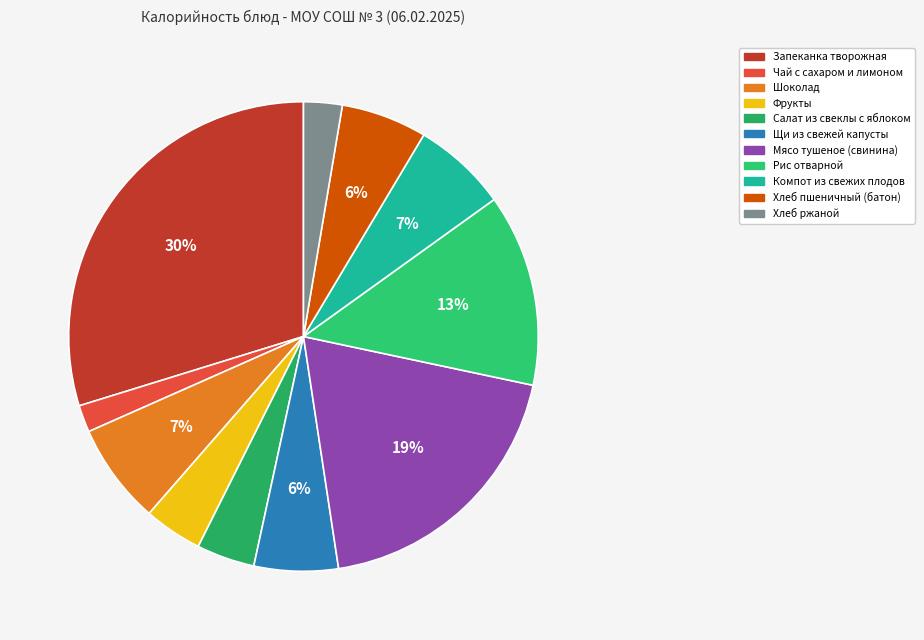

To the nearest percent, what is the combined percentage of Запеканка творожная and Рис отварной?

43%